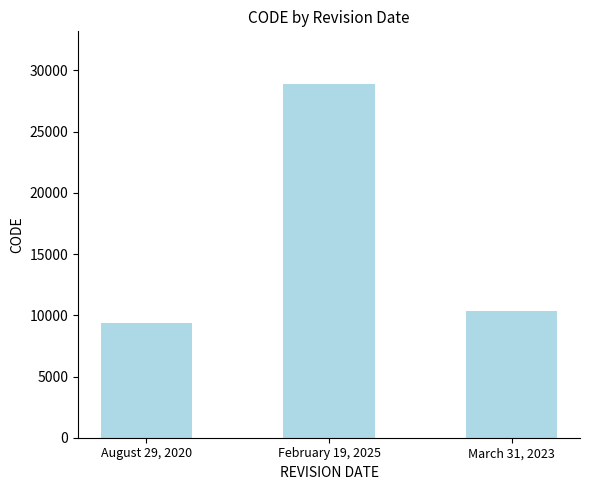

What position from the right is August 29, 2020?

3